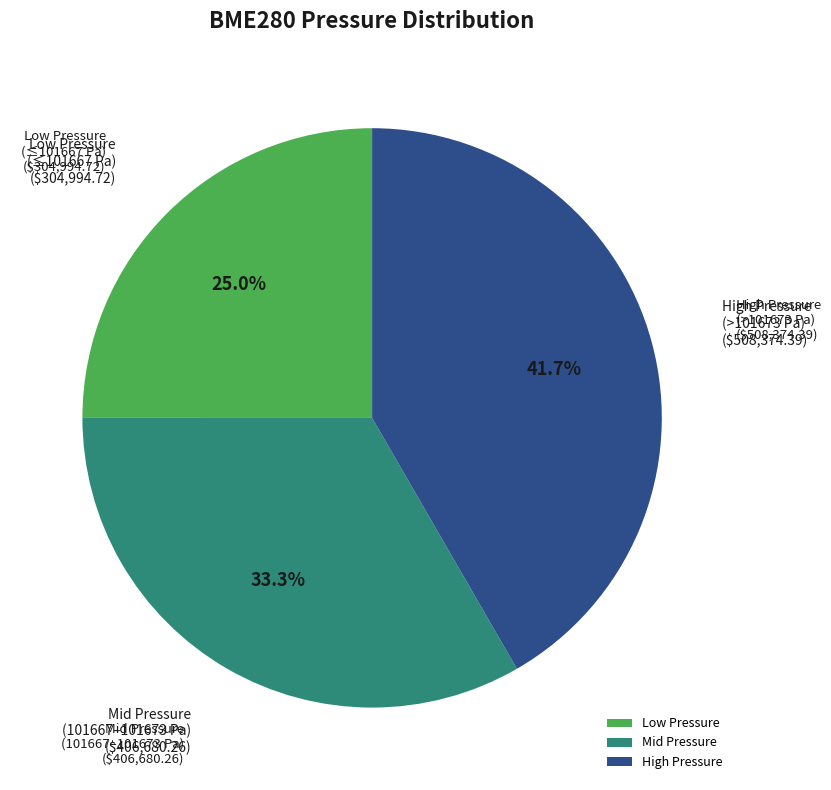

Which category has the biggest portion of the pie?

High Pressure